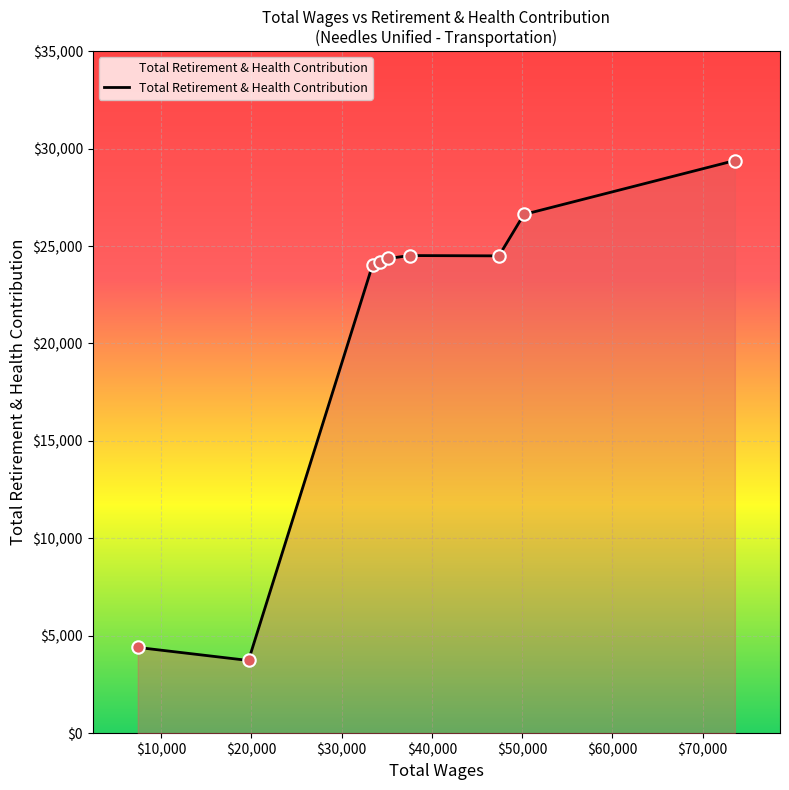

What is the difference between the maximum and minimum values?

25657